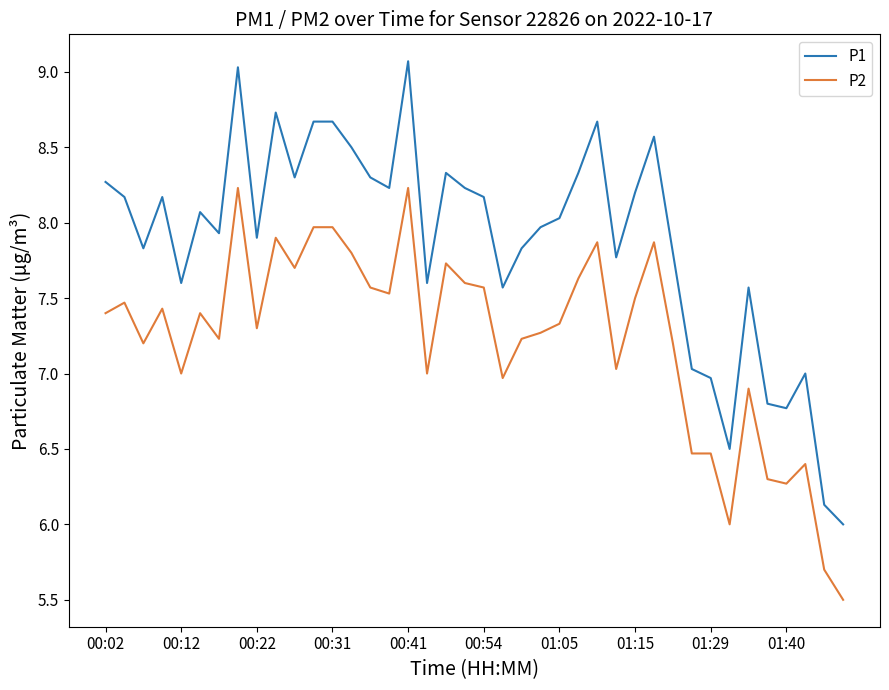

True or false: P2 and P1 cross at least once.

False